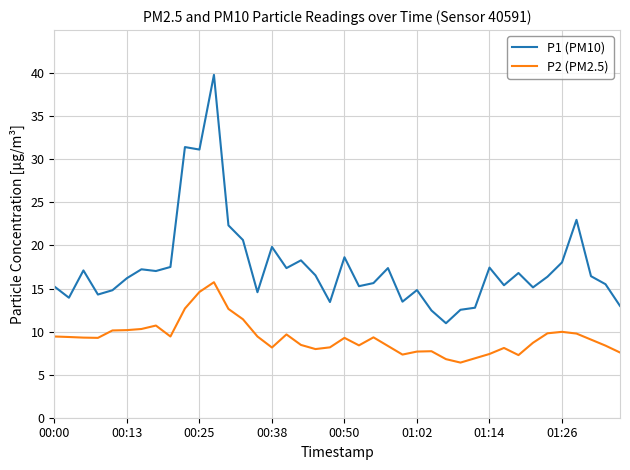

Which series has the largest total across all categories?

P1 (PM10)